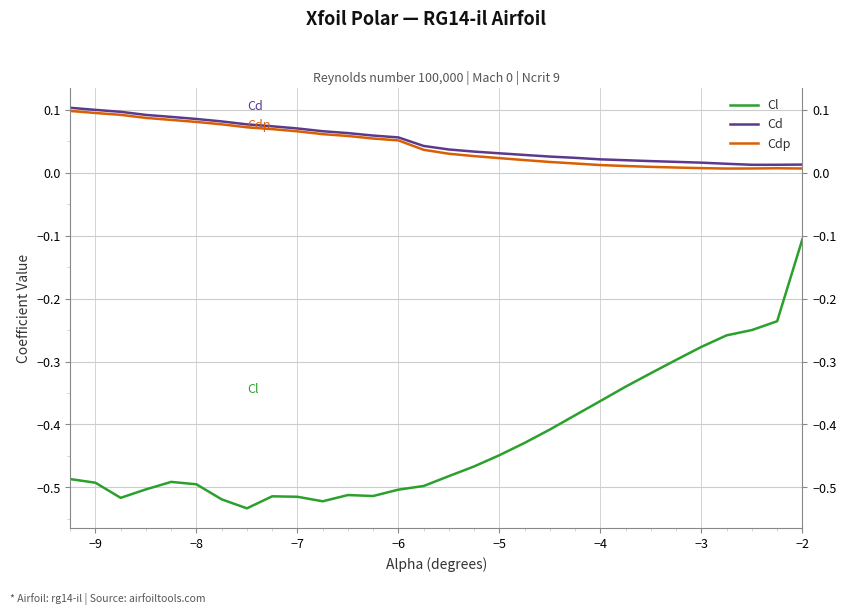

How many lines are shown in the chart?

3